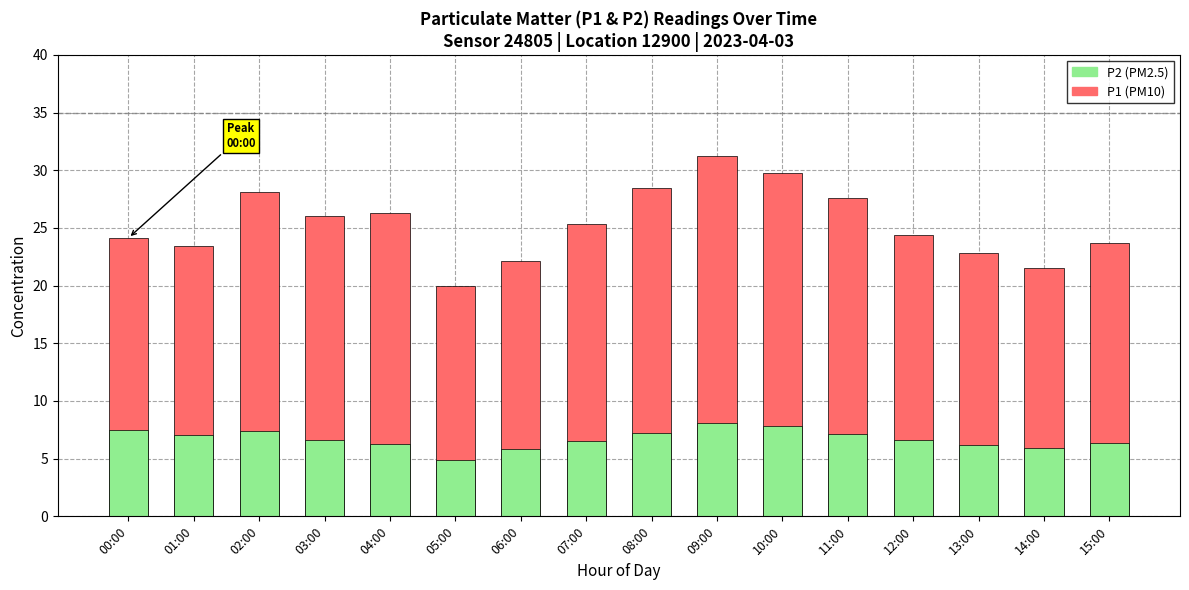

The P1 series shows 5.6 at 00:00. True or false?

False